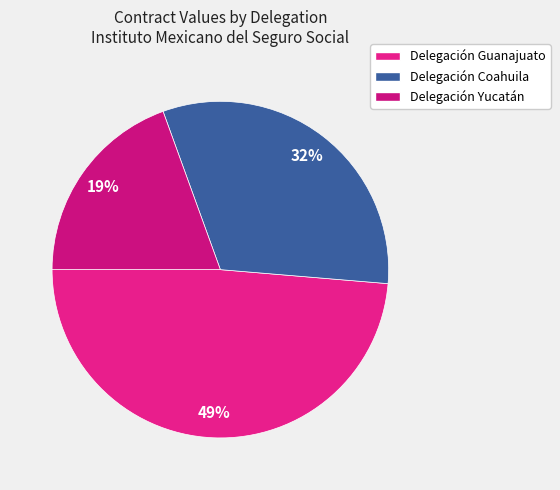

What percentage is the Delegación Guanajuato slice, to the nearest percent?

49%